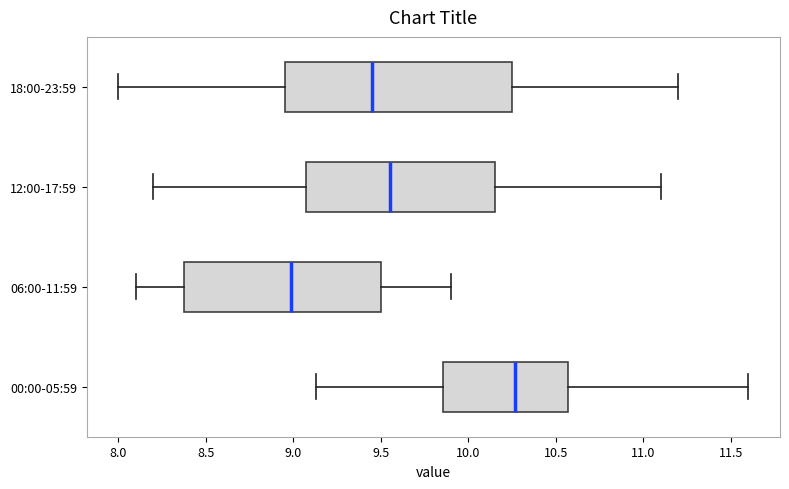

Where is the right edge of the box for 12:00-17:59 on the x-axis? The values are not printed on the chart, so give them approximately, as read against the axis.

10.15